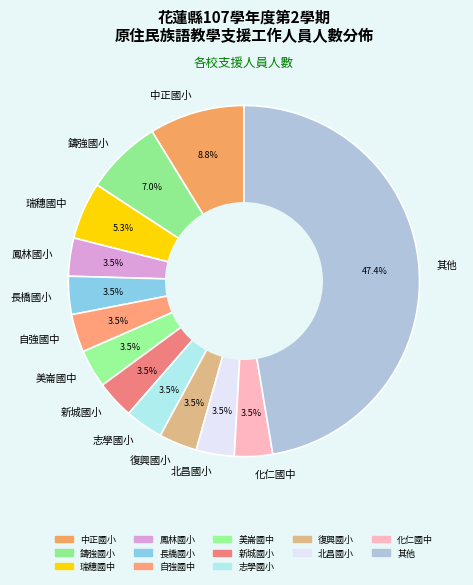

To the nearest percent, what is the difference between the largest and smallest slice percentages?

44%